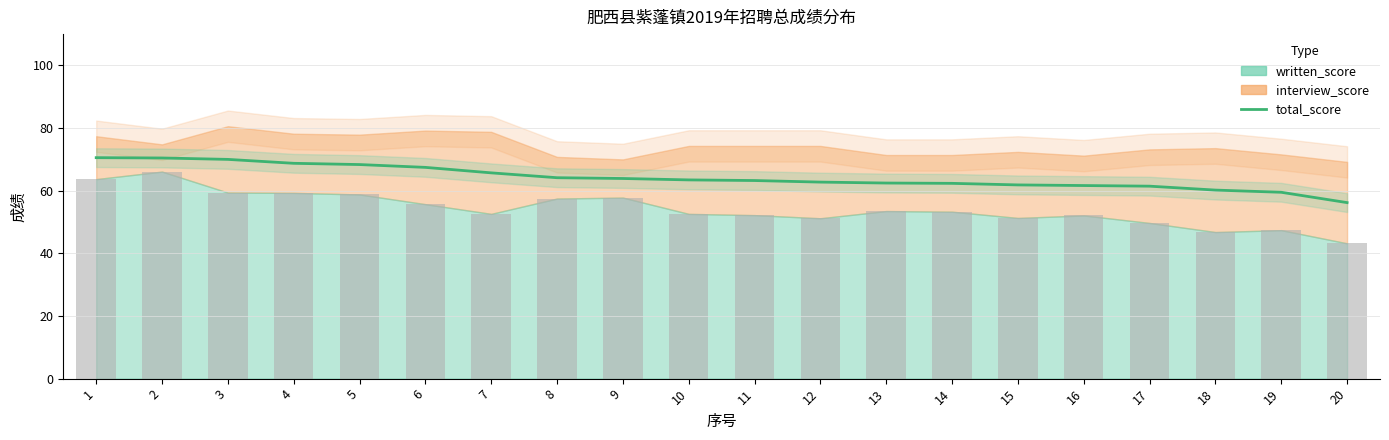

What is the approximate value at 7?

65.7